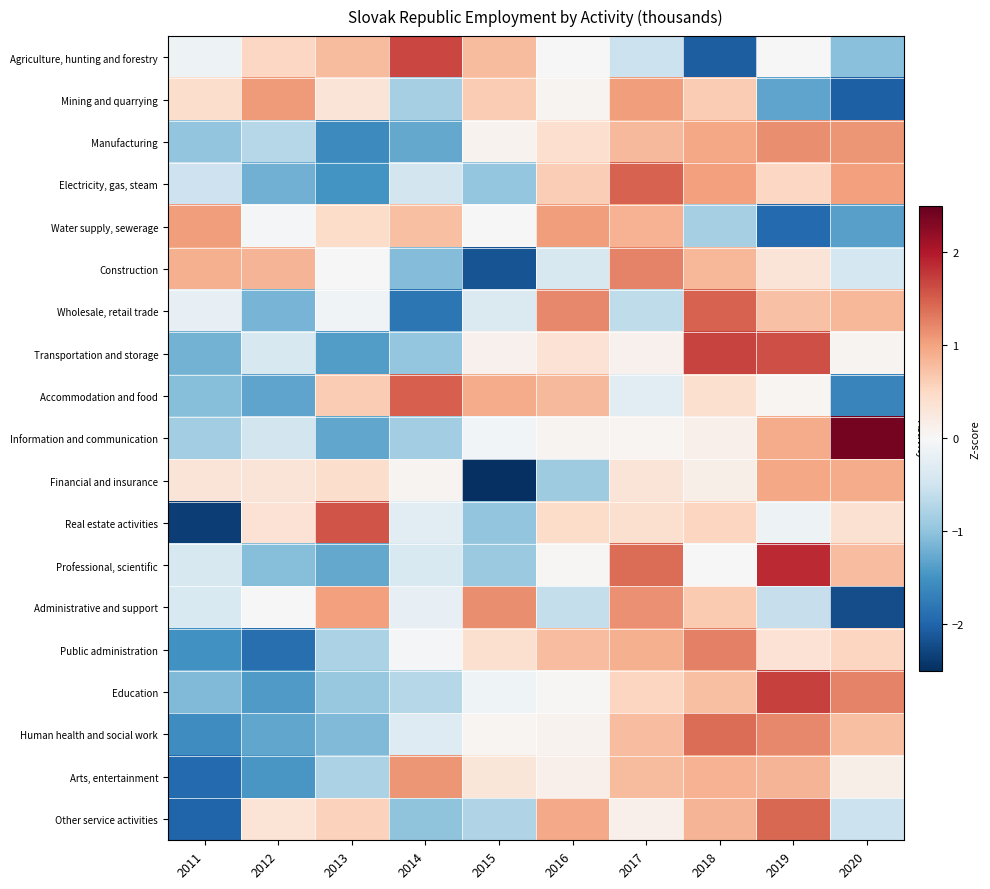

At which category does the chart reach its peak across all series?

2020